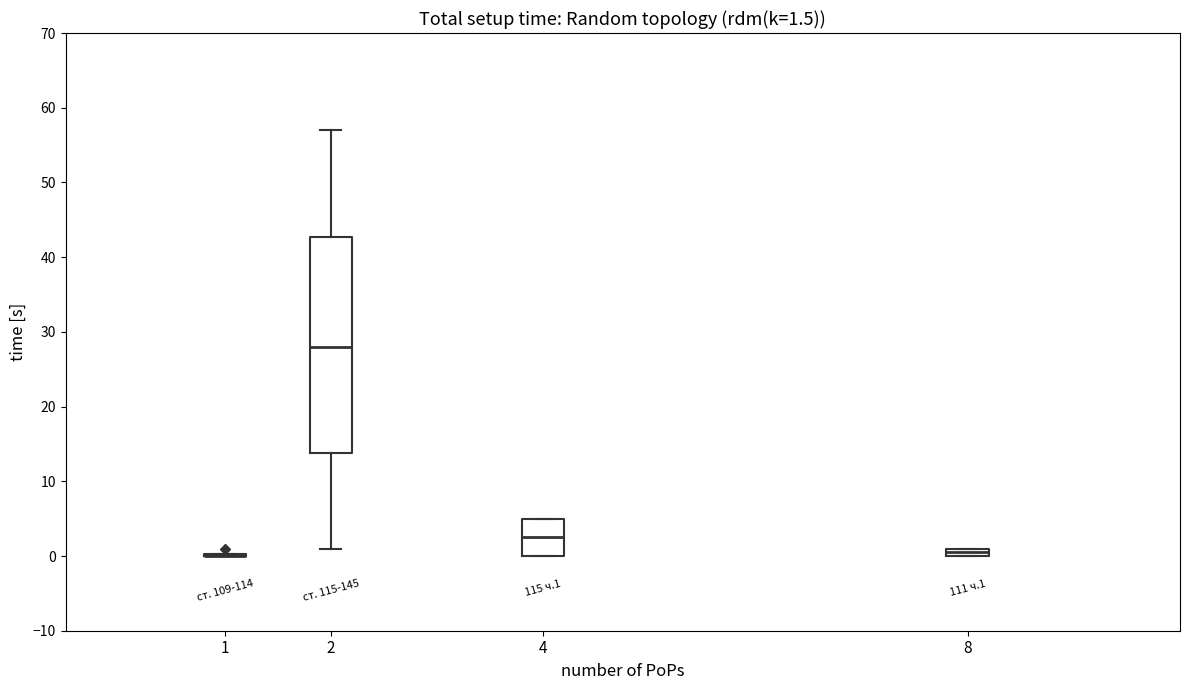

Which box is the tallest, from its lower edge to its upper edge?

2